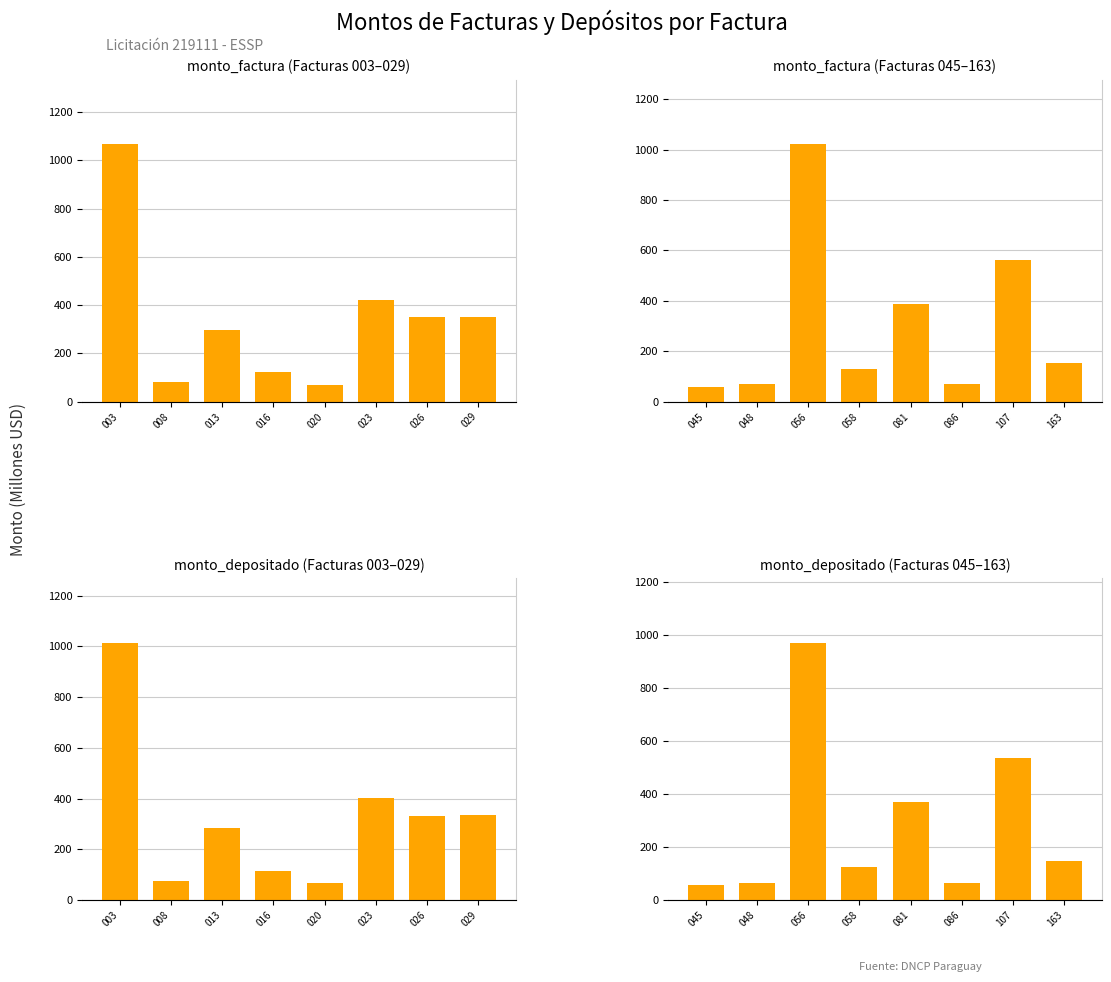

What is the value of the monto_factura bar at the 2nd from the left?

68.1